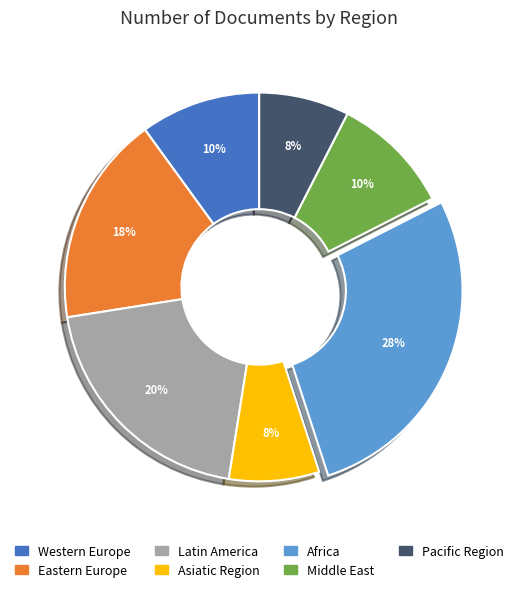

Do Africa and Pacific Region together represent more than half of the pie?

No